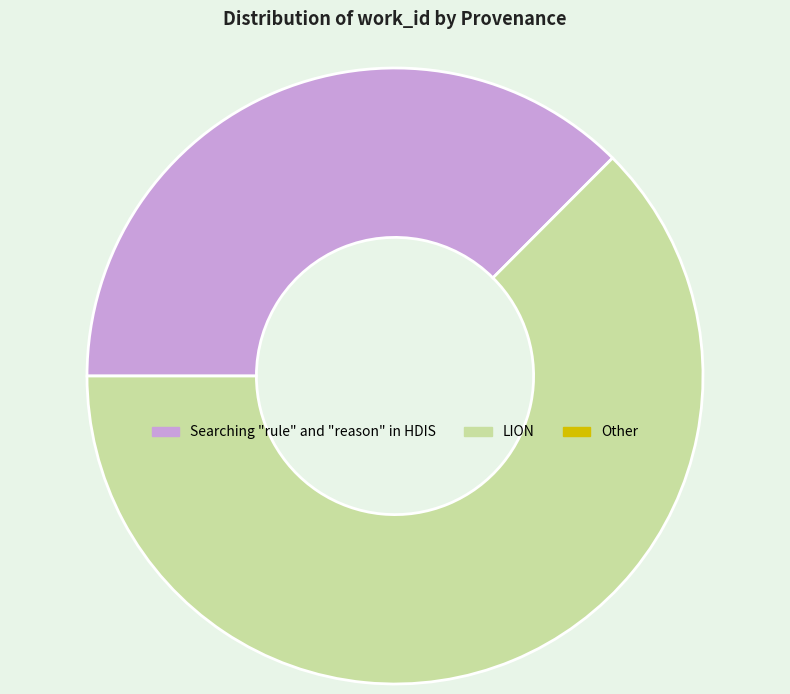

How many slices are in this pie chart?

2